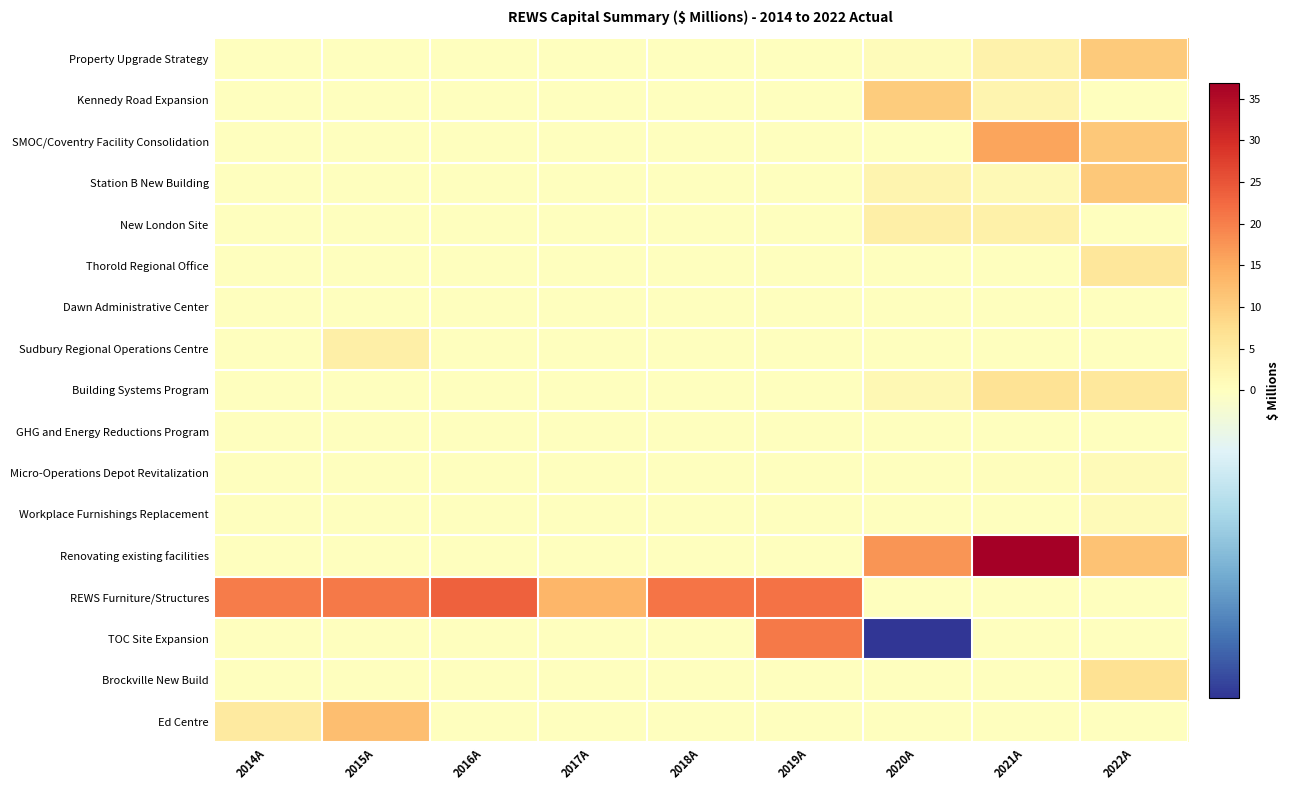

How many distinct data groups are displayed?

17